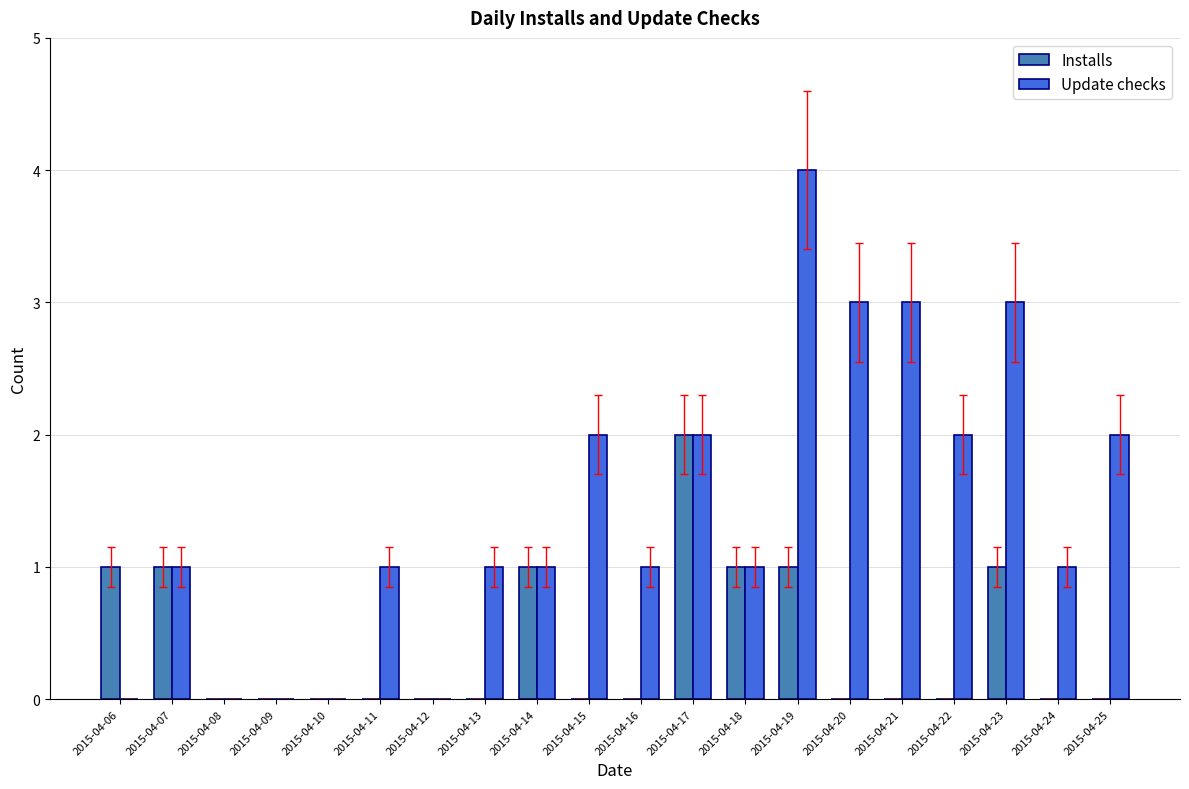

What is the maximum value for Update checks?

4